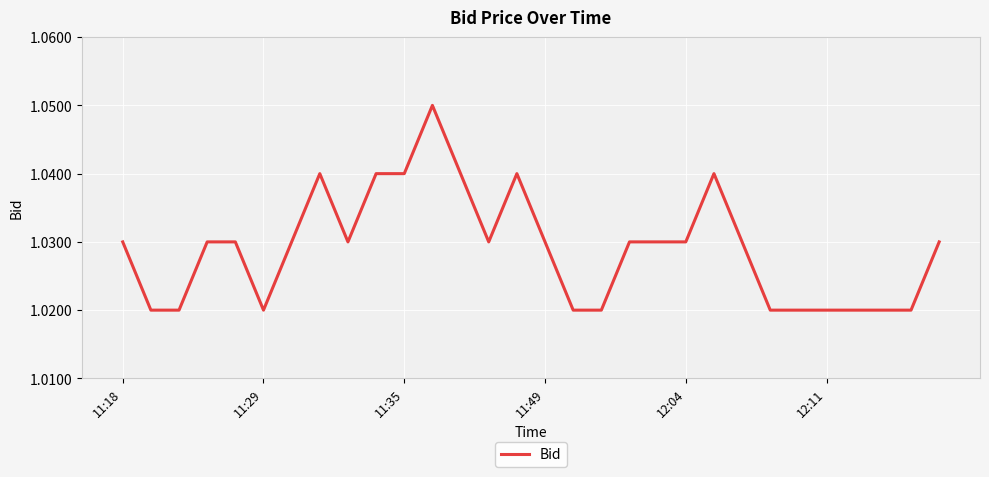

Does the chart display data point markers on the line(s)?

No